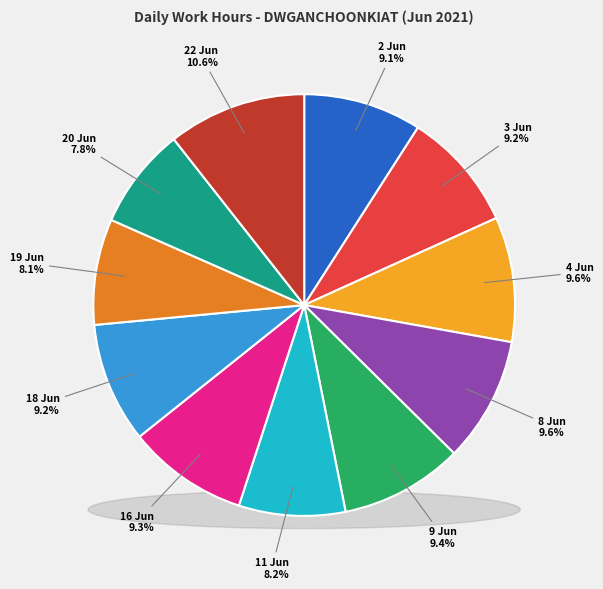

Does 8 Jun represent more than half of the total?

No